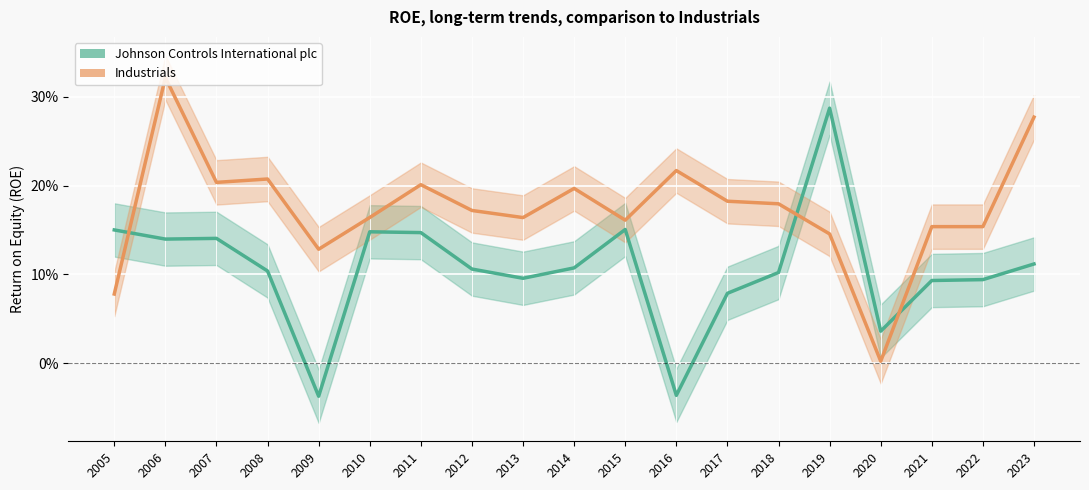

Reading left to right, list all the values displayed in this chart.

Johnson Controls International plc: 2005=0.2	2006=0.1	2007=0.1	2008=0.1	2009=-0.0	2010=0.1	2011=0.1	2012=0.1	2013=0.1	2014=0.1	2015=0.2	2016=-0.0	2017=0.1	2018=0.1	2019=0.3	2020=0.0	2021=0.1	2022=0.1	2023=0.1
Industrials: 2005=0.1	2006=0.3	2007=0.2	2008=0.2	2009=0.1	2010=0.2	2011=0.2	2012=0.2	2013=0.2	2014=0.2	2015=0.2	2016=0.2	2017=0.2	2018=0.2	2019=0.1	2020=0.0	2021=0.2	2022=0.2	2023=0.3